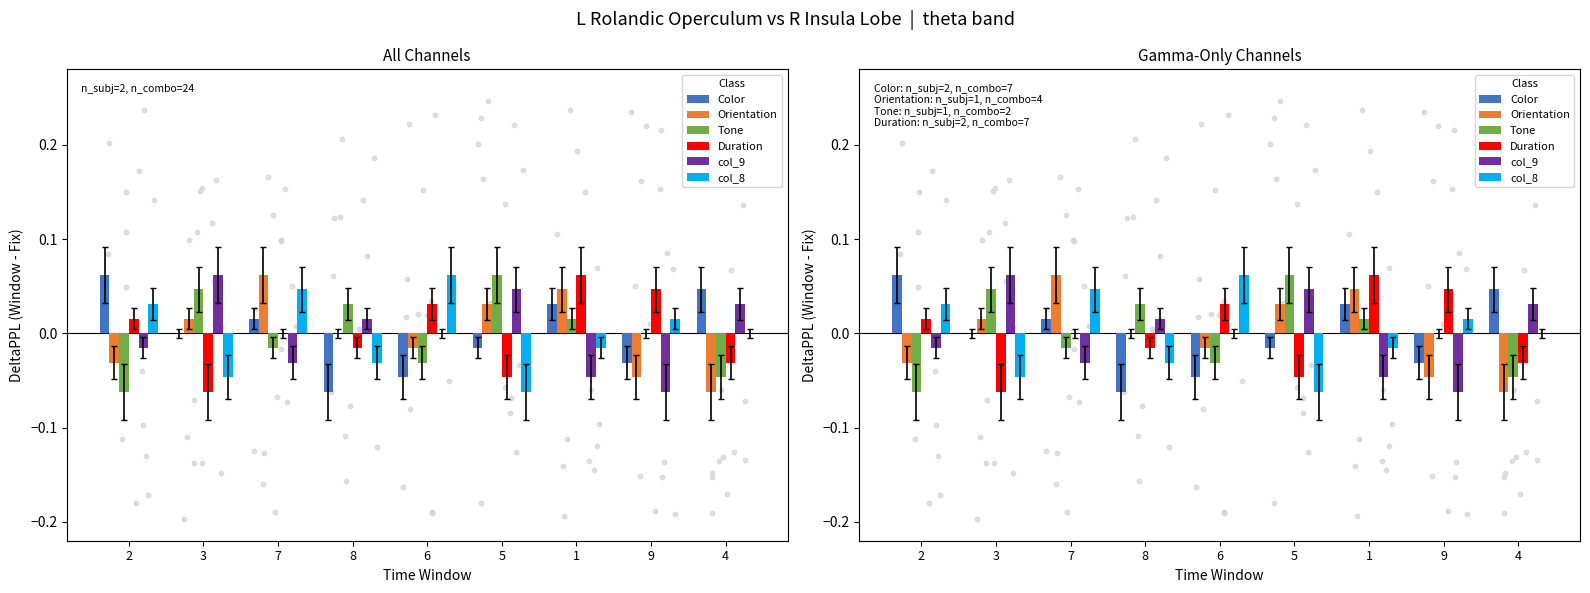

At which category is the sum across all series the highest?

1